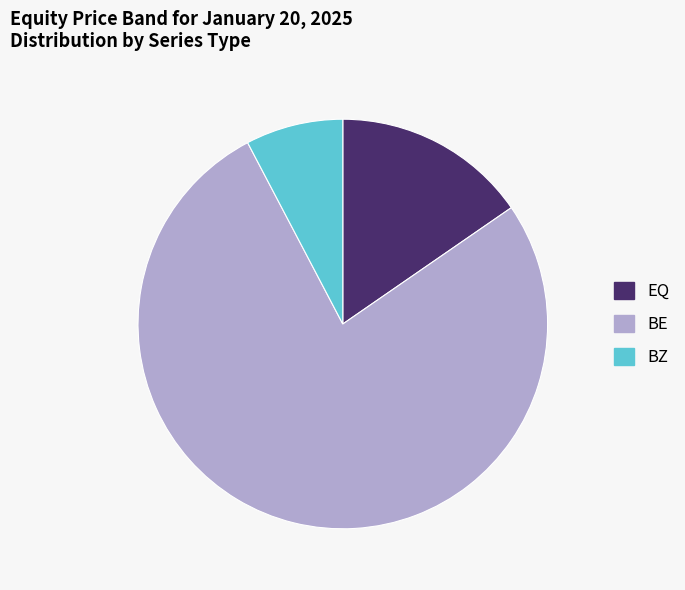

Between EQ and BE, which is larger?

BE